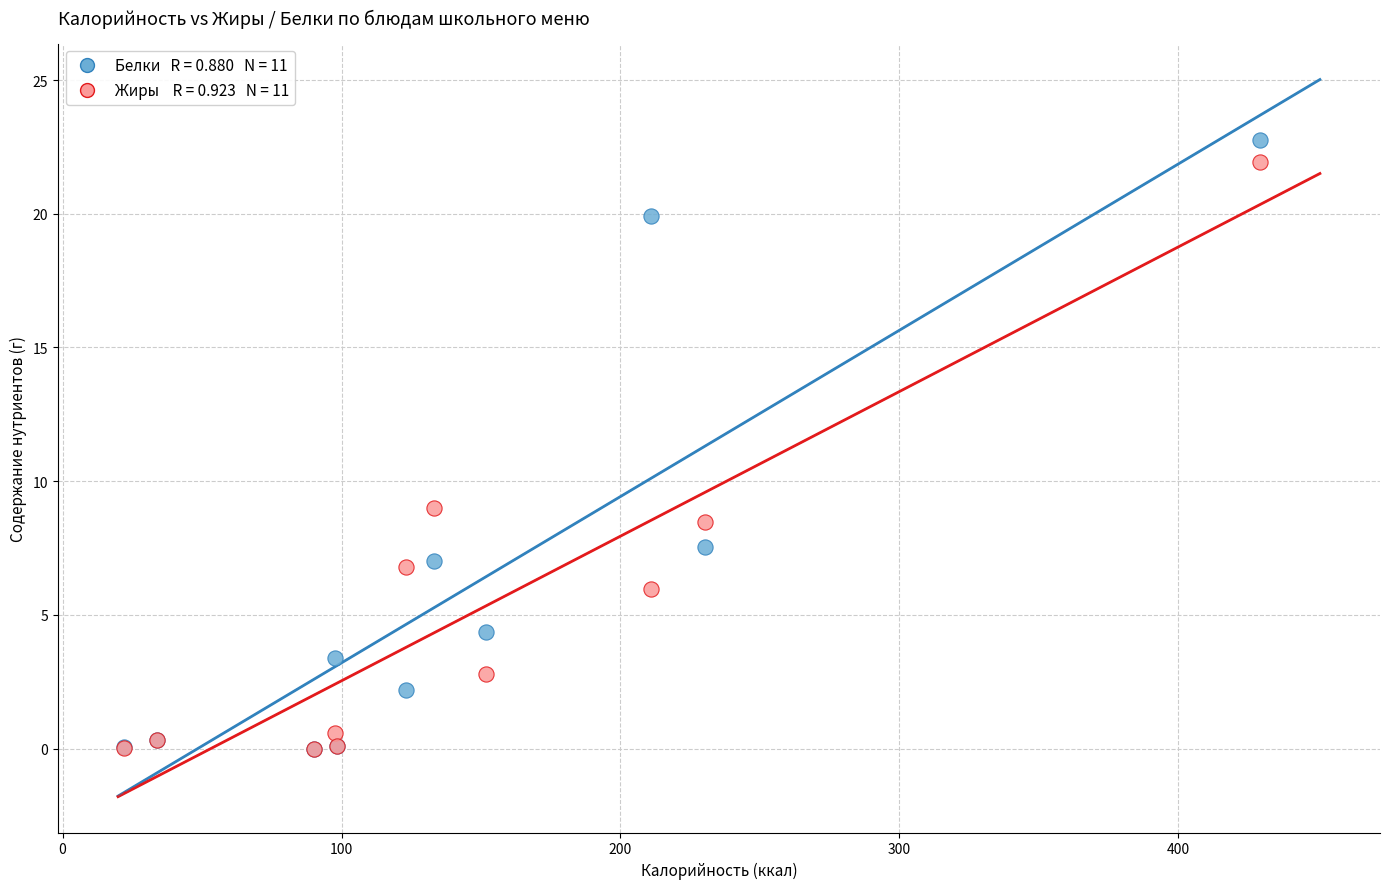

Across all series, what Y value is closest to 11?

9.0